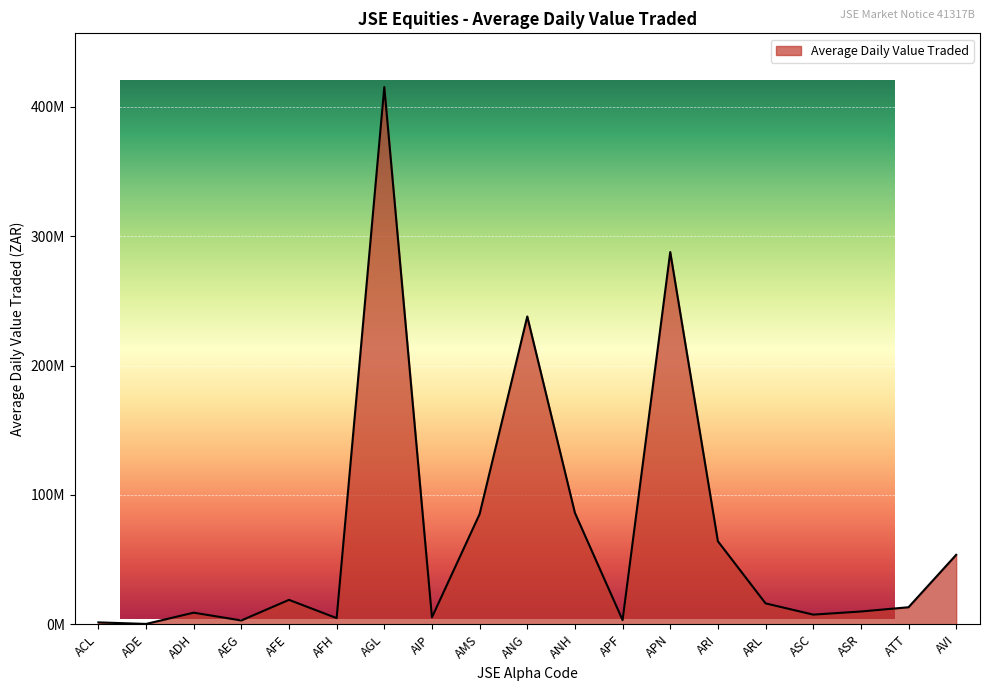

What is the label of the 16th point from the left?

ASC